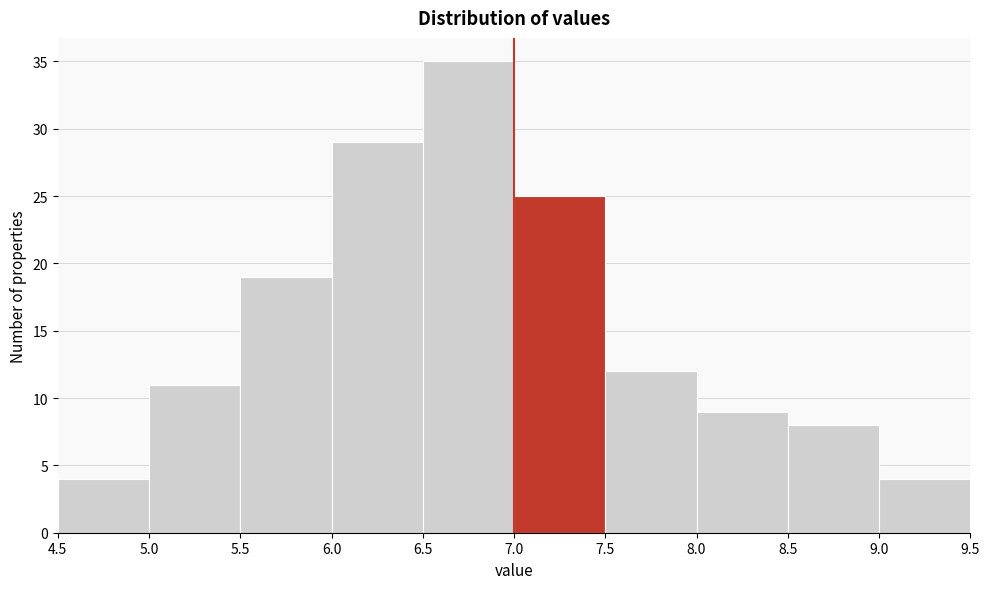

Reading left to right, list every bar in this chart as the range it spans on the x-axis followed by its height. The values are not printed on the chart, so give them approximately, as read against the axis.

4.5 to 5.0: 4
5.0 to 5.5: 11
5.5 to 6.0: 19
6.0 to 6.5: 29
6.5 to 7.0: 35
7.0 to 7.5: 25
7.5 to 8.0: 12
8.0 to 8.5: 9
8.5 to 9.0: 8
9.0 to 9.5: 4